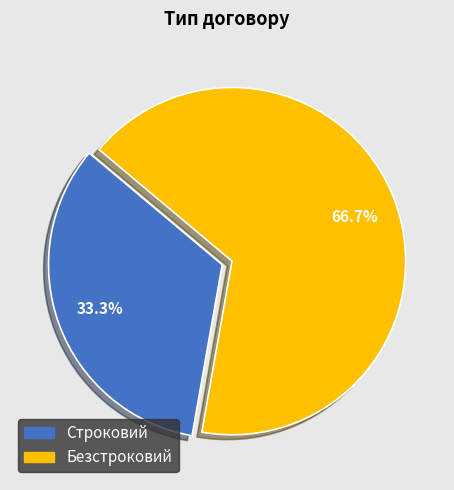

To the nearest percent, what is the difference between the largest and smallest slice percentages?

33%